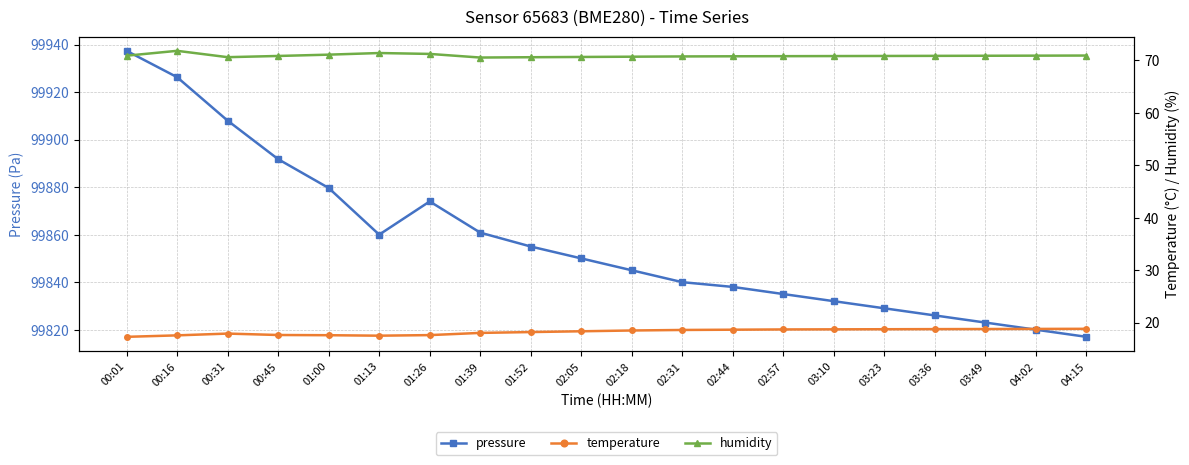

Is it true that temperature equals 18.2 at 01:52?

True